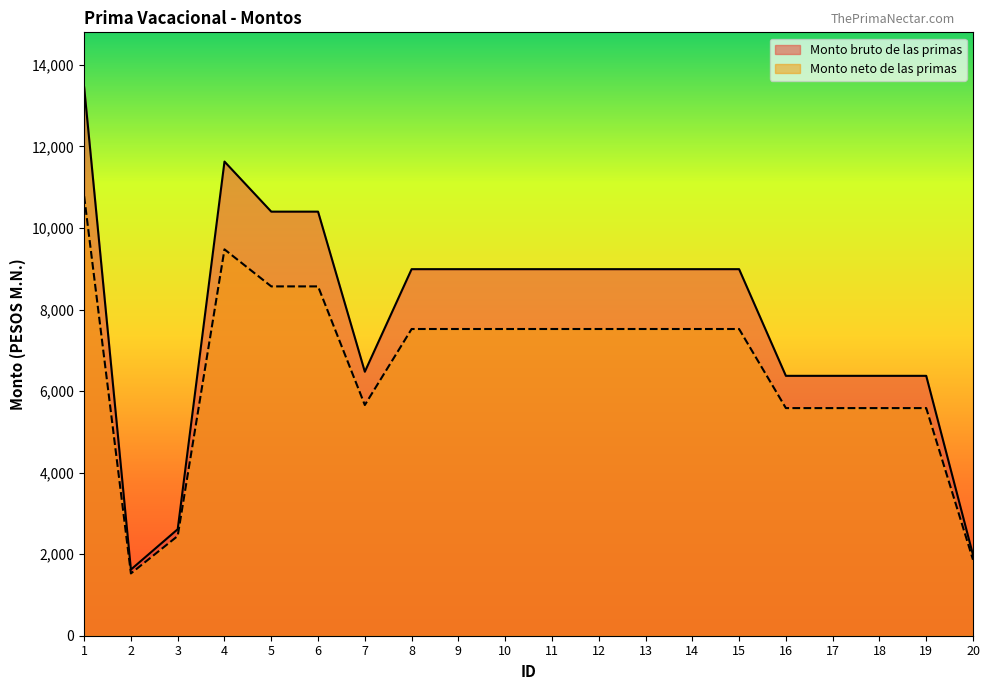

Which series changed the most between 16 and 17?

Monto bruto de las primas